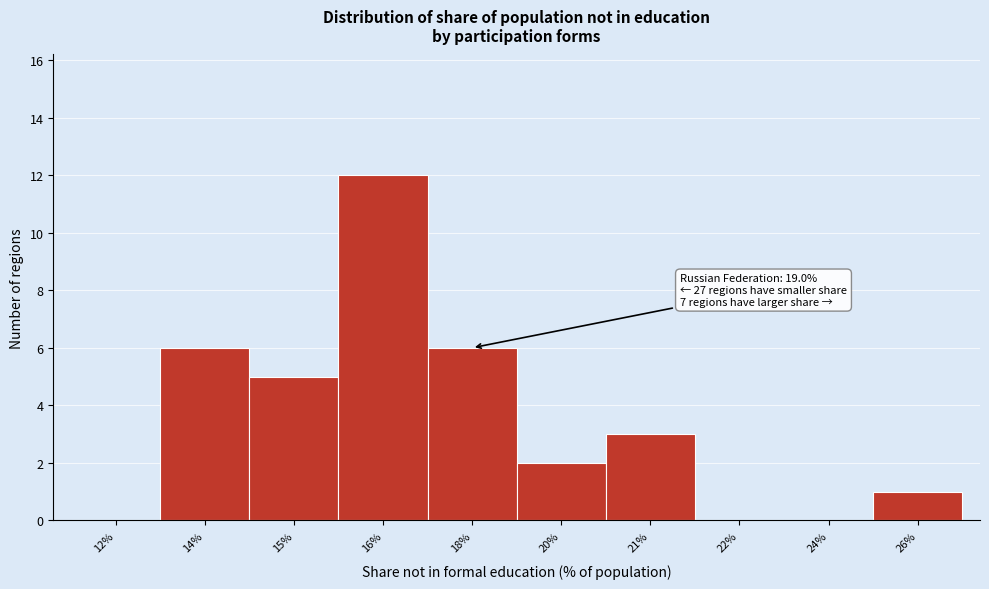

Reading right to left, extract all data points from this chart.

26%=1	24%=0	22%=0	21%=3	20%=2	18%=6	16%=12	15%=5	14%=6	12%=0